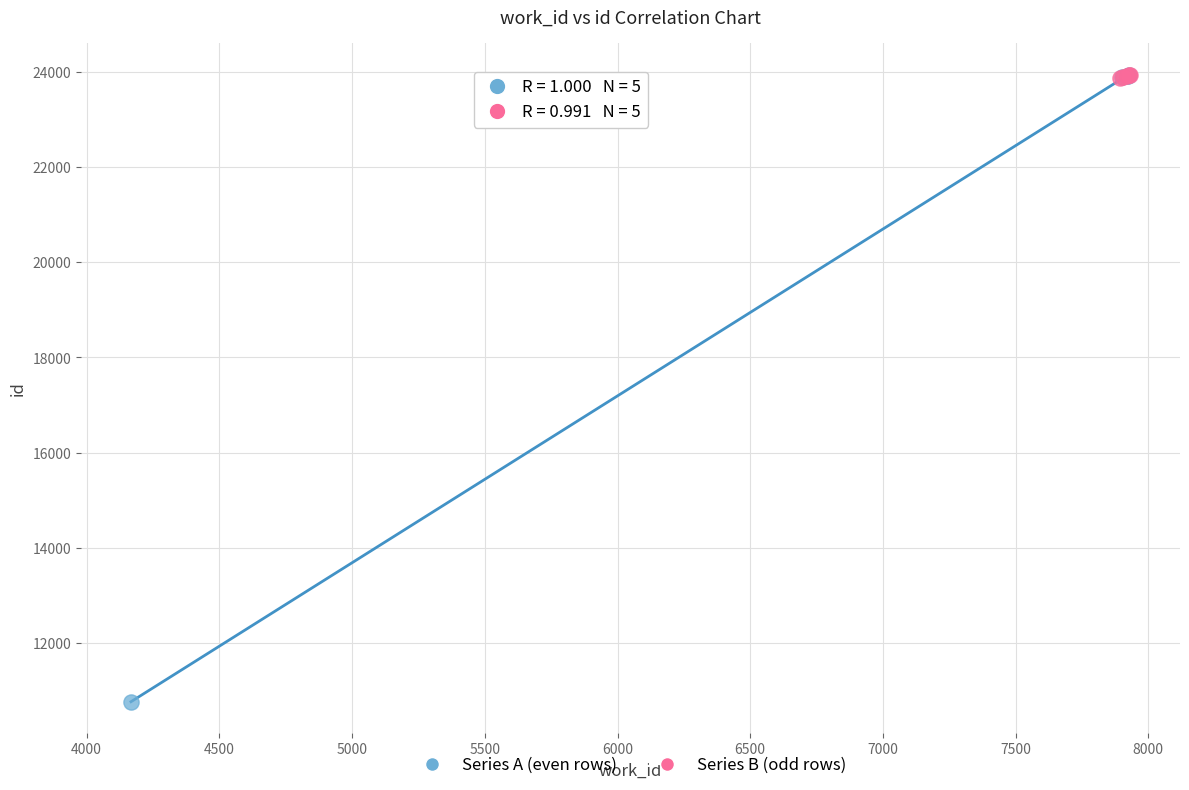

What are all the series names shown in the legend?

Series A (even rows), Series B (odd rows)